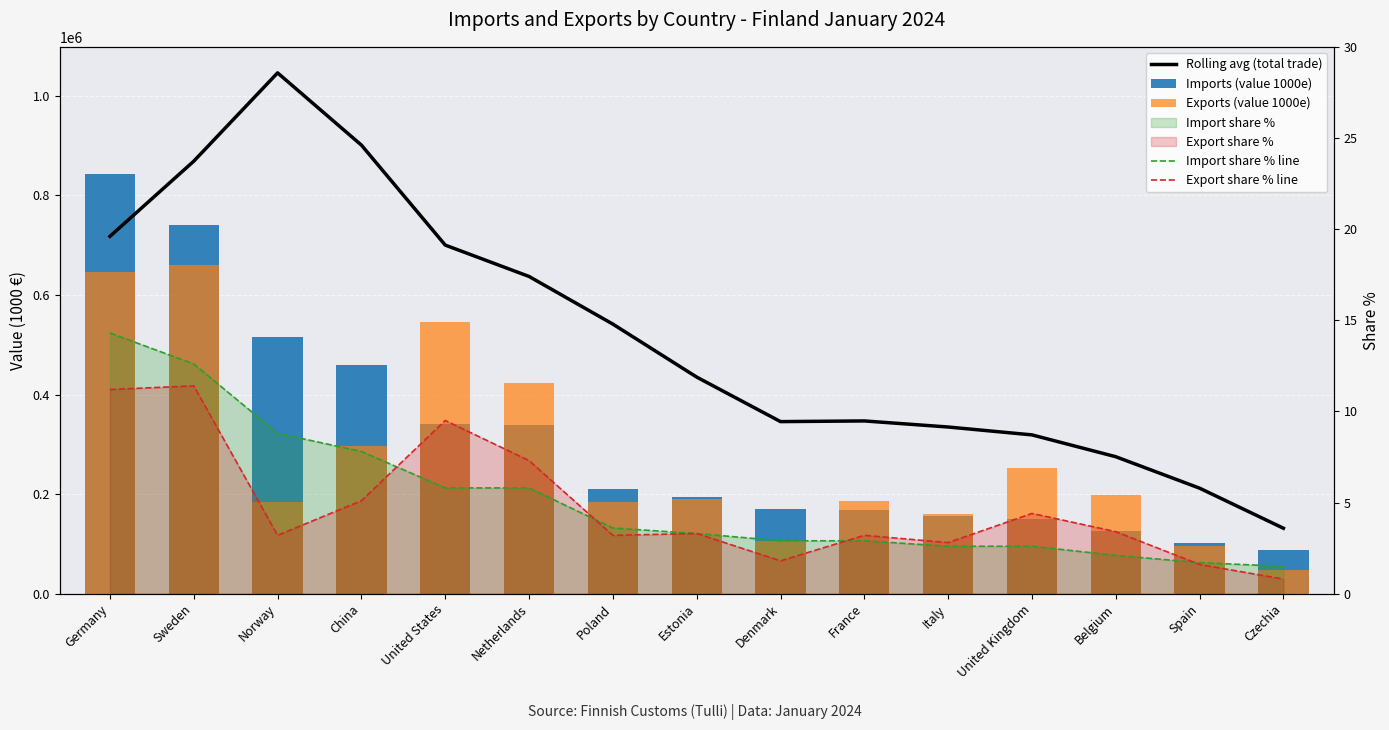

What is the difference between the maximum and minimum values in the Exports (value 1000e) series?

611258.0